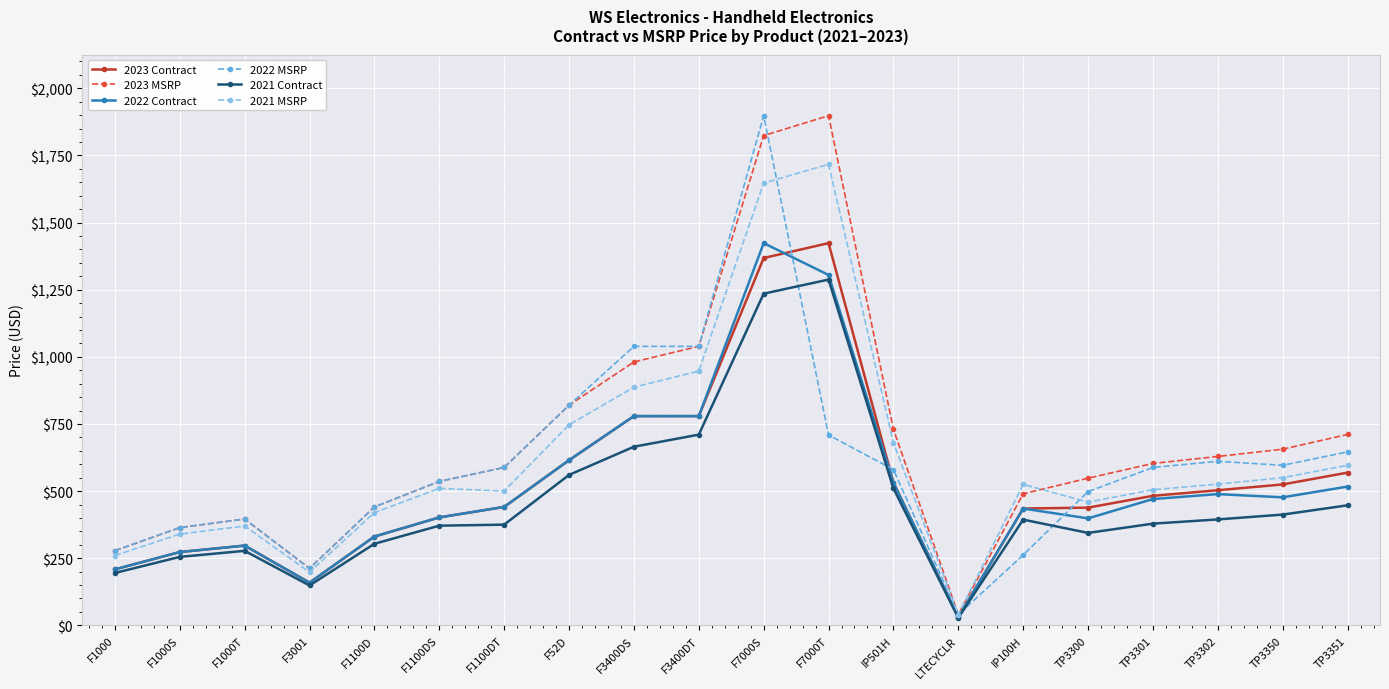

In 2021 MSRP, how many points are higher than both neighbors (excluding endpoints)?

4